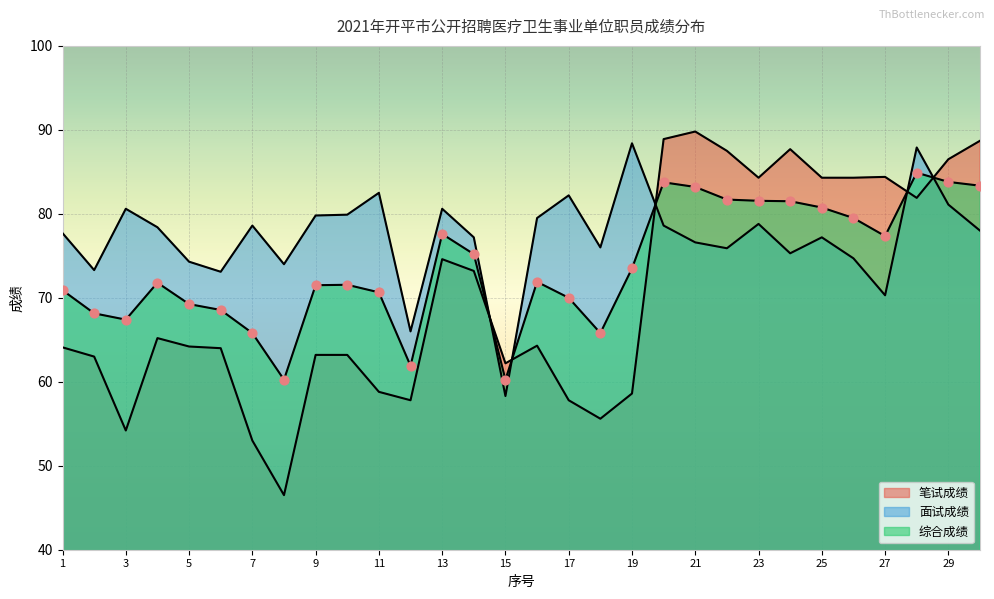

Which series has the widest spread of Y values?

笔试成绩